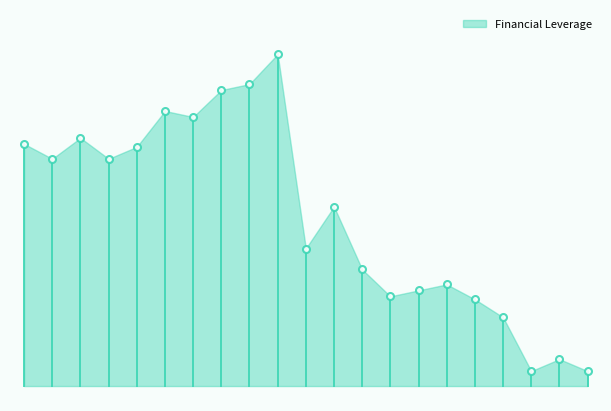

True or false: the data has more than 0 interior local peaks.

True